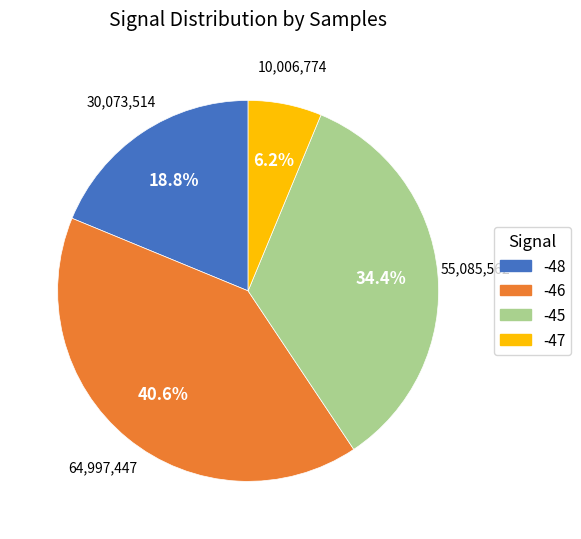

Is there any slice that represents more than half of the pie?

No